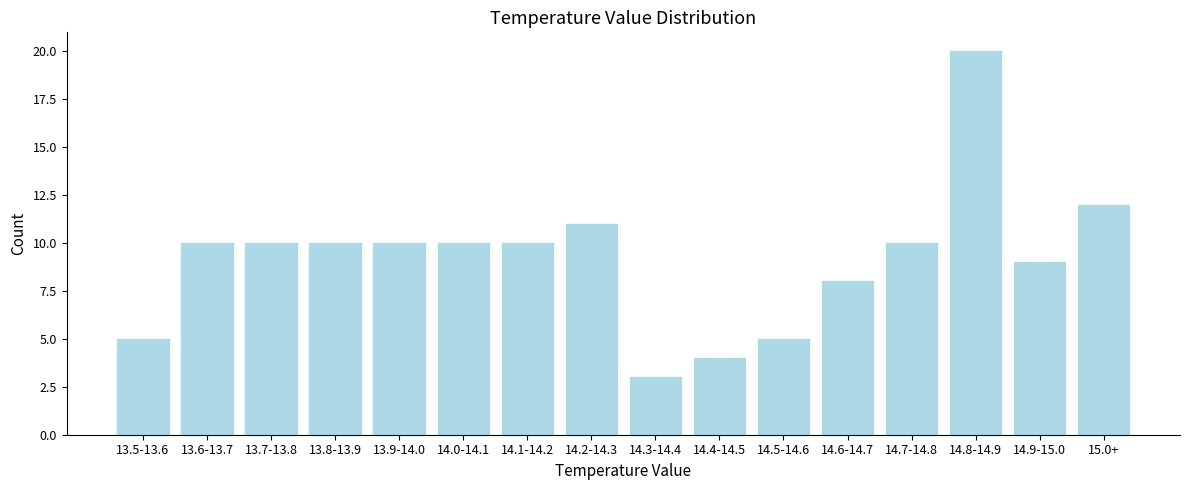

Reading right to left, transcribe all the data shown in this chart.

12	9	20	10	8	5	4	3	11	10	10	10	10	10	10	5